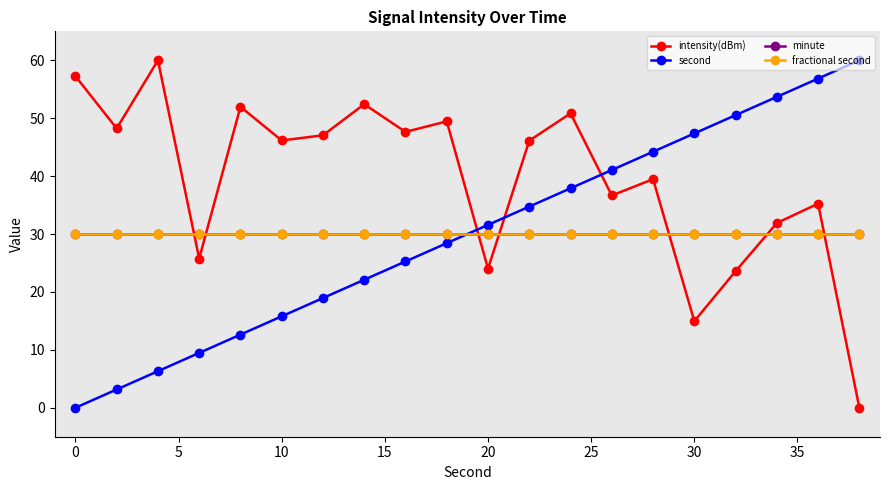

Reading right to left, list all the values displayed in this chart.

intensity(dBm): 0.0	35.2	31.9	23.6	15.0	39.5	36.7	50.8	46.1	24.0	49.5	47.6	52.4	47.0	46.2	52.0	25.8	60.0	48.2	57.3
second: 60.0	56.8	53.7	50.5	47.4	44.2	41.1	37.9	34.7	31.6	28.4	25.3	22.1	18.9	15.8	12.6	9.5	6.3	3.2	0.0
minute: 30.0	30.0	30.0	30.0	30.0	30.0	30.0	30.0	30.0	30.0	30.0	30.0	30.0	30.0	30.0	30.0	30.0	30.0	30.0	30.0
fractional second: 30.0	30.0	30.0	30.0	30.0	30.0	30.0	30.0	30.0	30.0	30.0	30.0	30.0	30.0	30.0	30.0	30.0	30.0	30.0	30.0